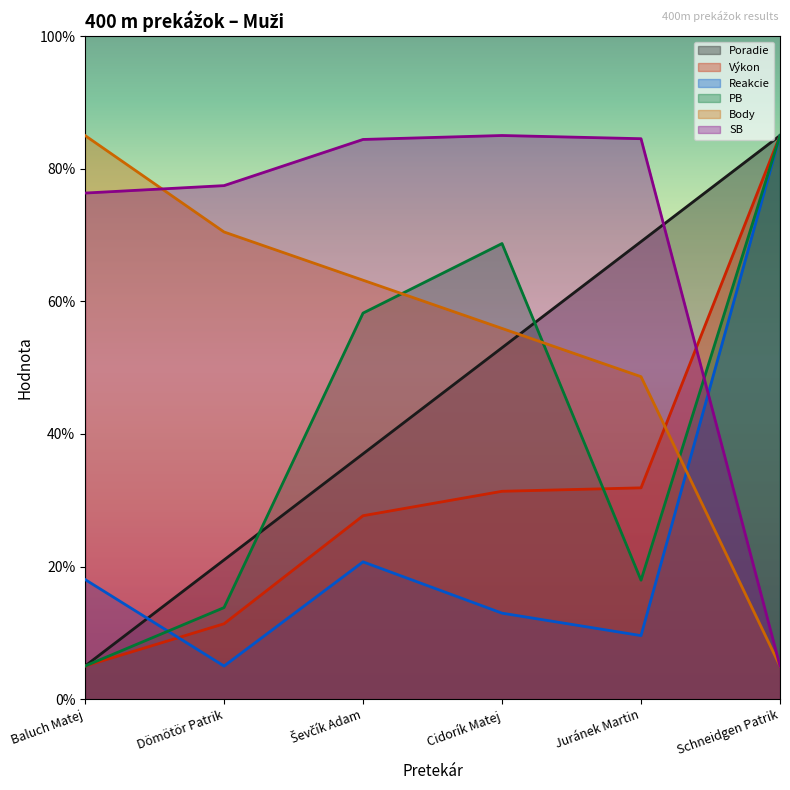

How many intersections are there between Reakcie and Poradie?

1